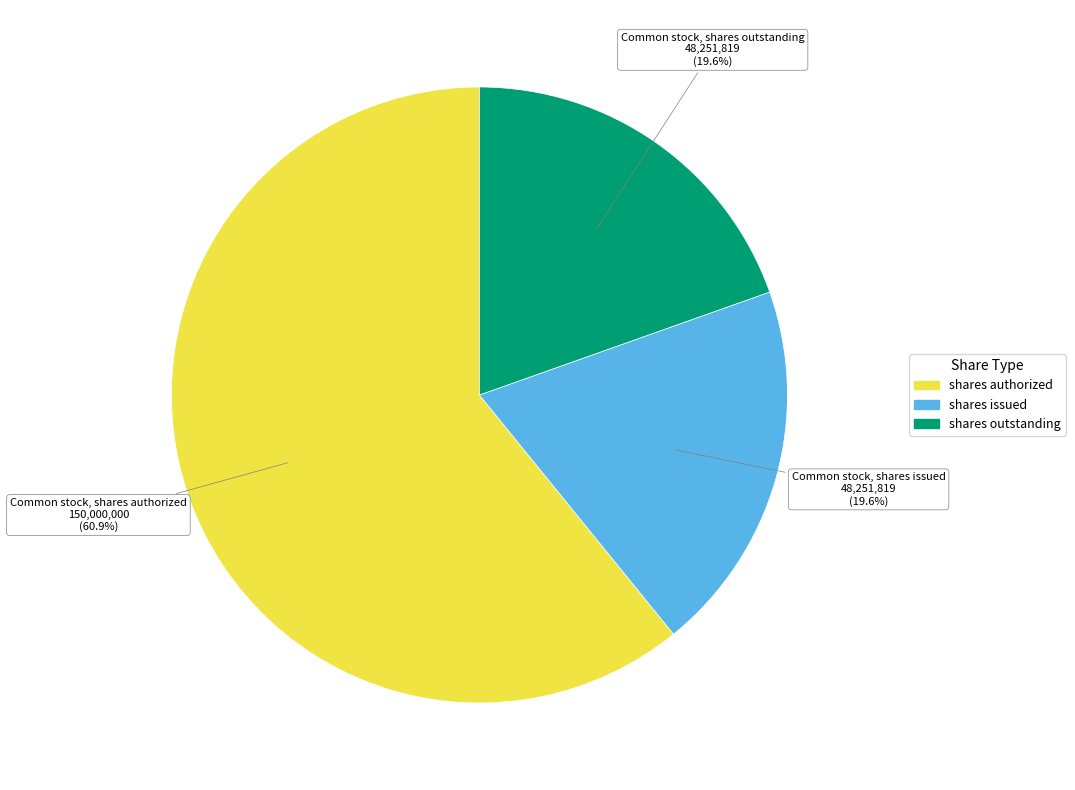

Which category has the biggest portion of the pie?

Common stock, shares authorized